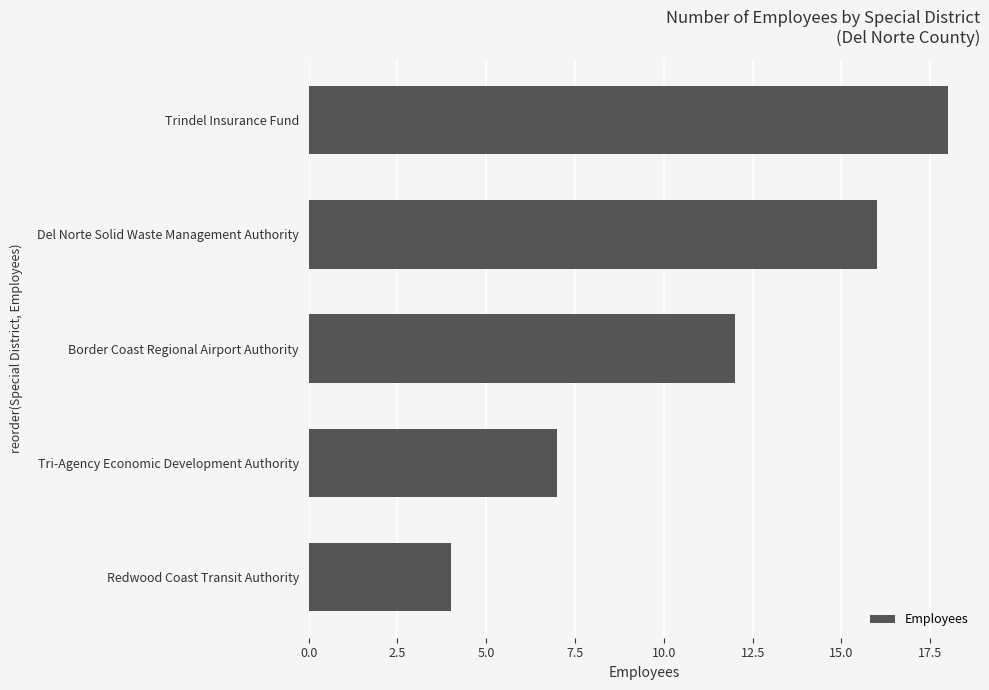

Reading bottom to top, what are all the values shown in this chart?

Redwood Coast Transit Authority=4	Tri-Agency Economic Development Authority=7	Border Coast Regional Airport Authority=12	Del Norte Solid Waste Management Authority=16	Trindel Insurance Fund=18